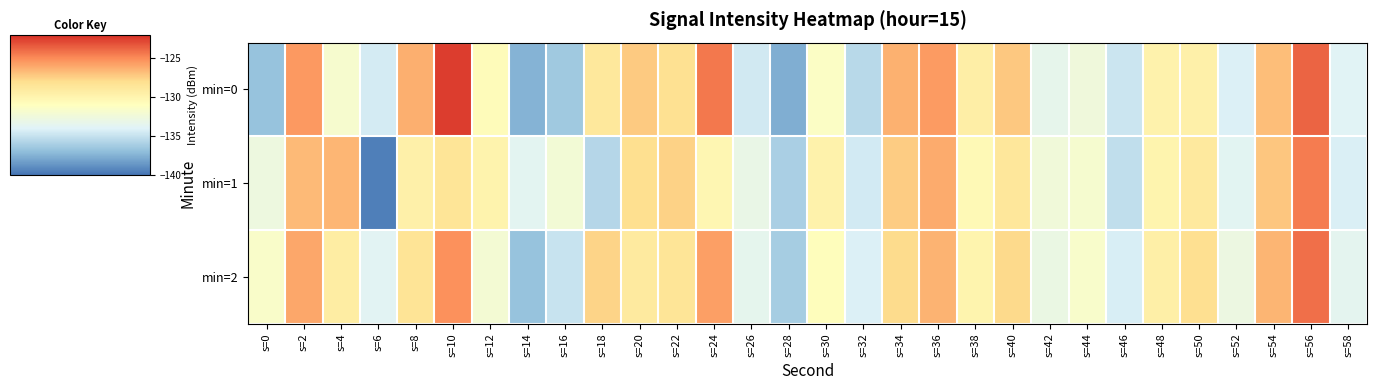

At which category is the sum across all series the highest?

s=56